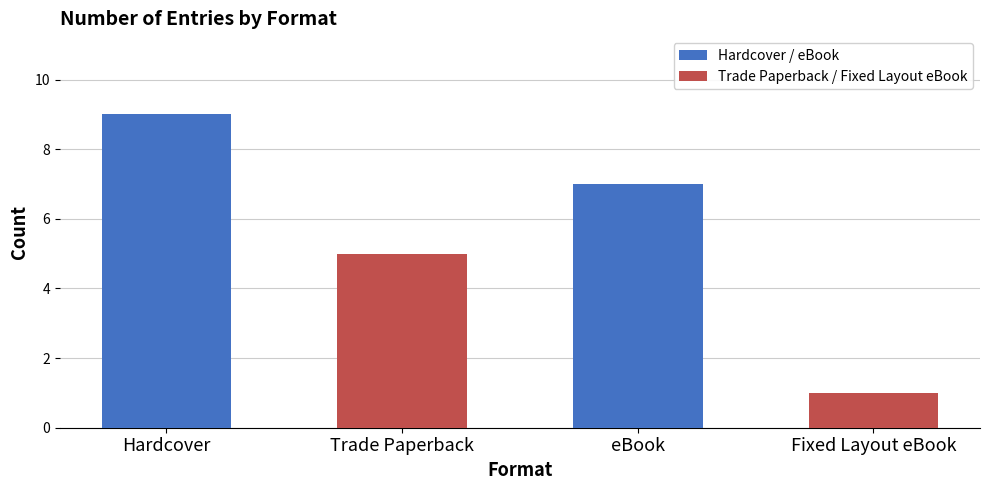

What is the change in value from Hardcover to Trade Paperback?

-4